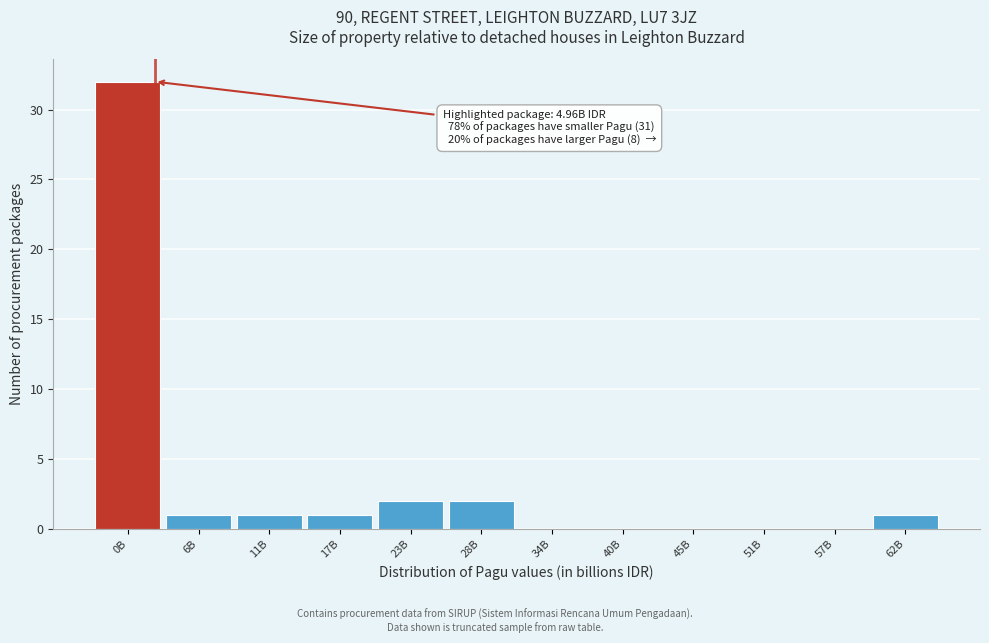

Reading left to right, list all the values displayed in this chart.

0B=32	6B=1	11B=1	17B=1	23B=2	28B=2	34B=0	40B=0	45B=0	51B=0	57B=0	62B=1